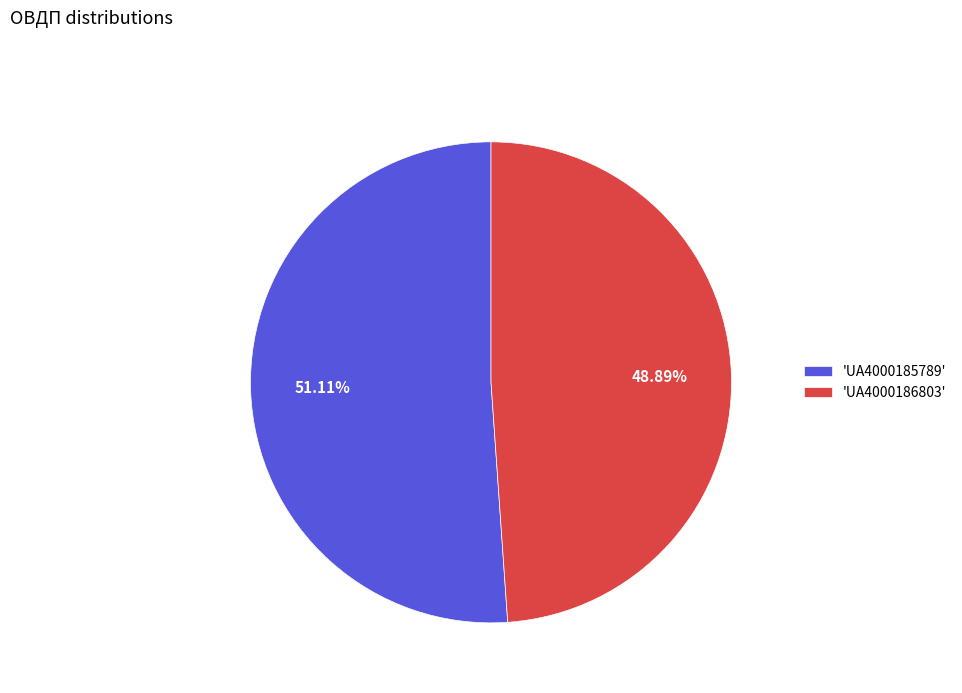

Which slice represents more than half of the pie?

'UA4000185789'